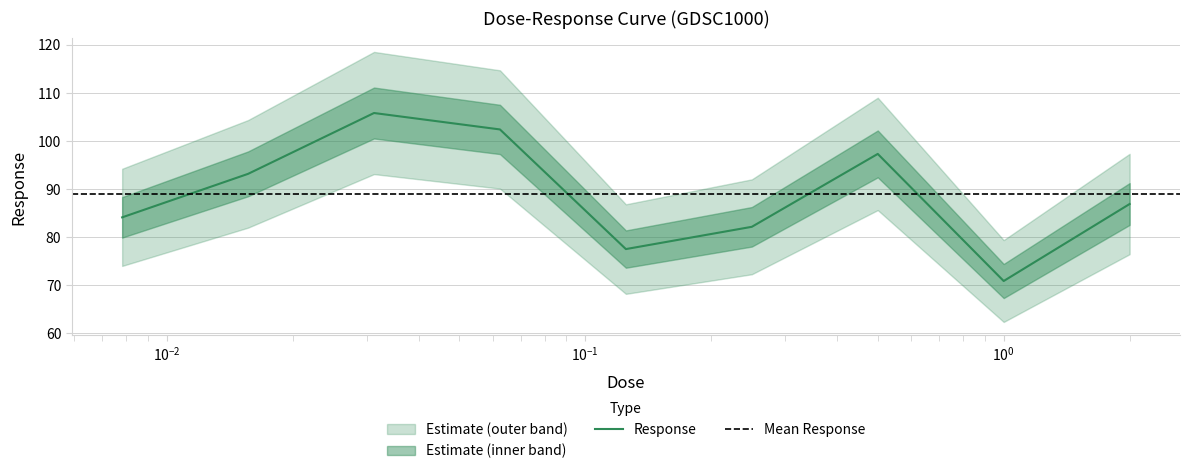

What position from the right is 0.0625?

6